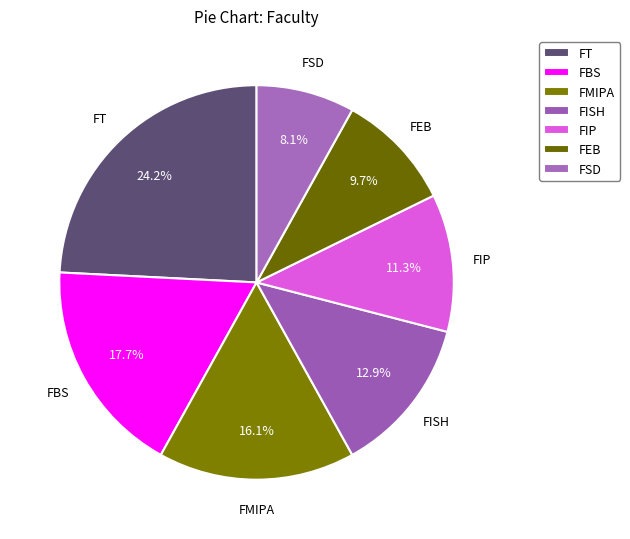

How many slices are in this pie chart?

7